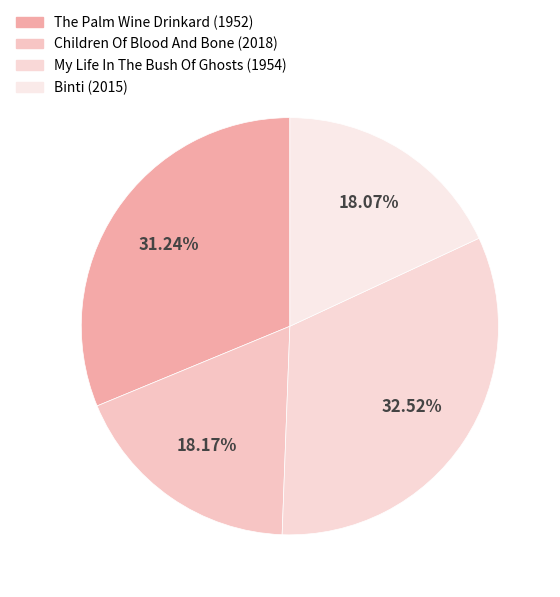

How many segments does this pie chart have?

4